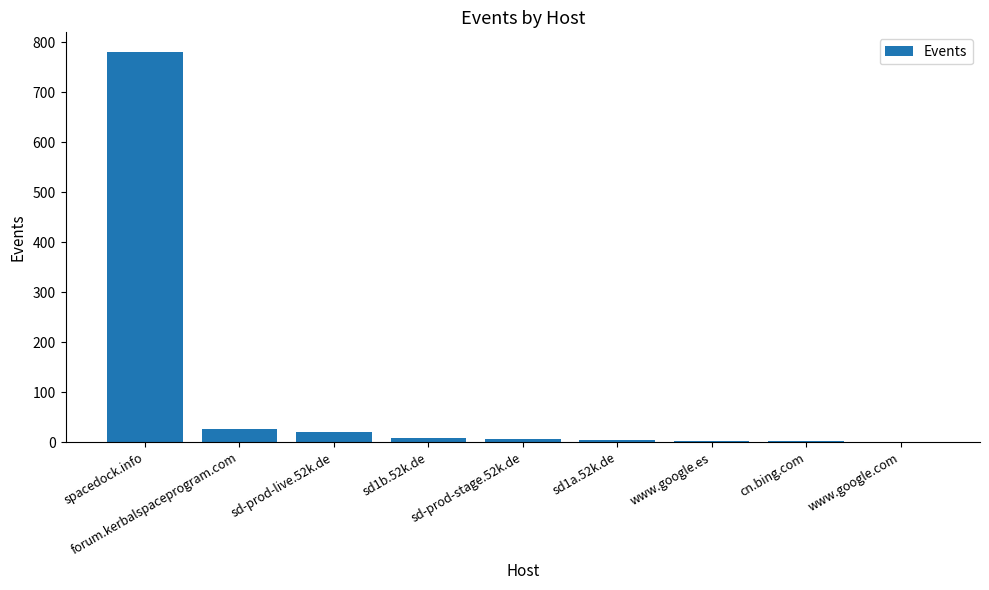

The value at cn.bing.com is 2. True or false?

True